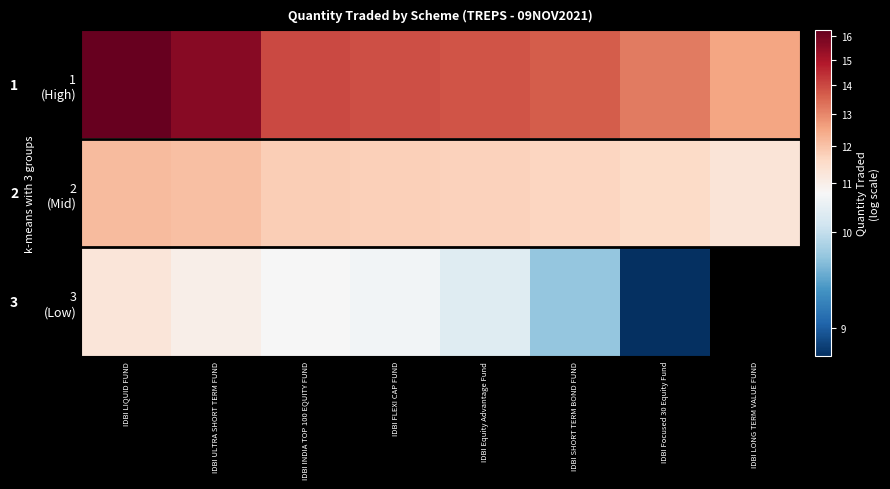

What is the difference between the 2 (Mid) values at IDBI Focused 30 Equity Fund and IDBI Equity Advantage Fund?

0.2